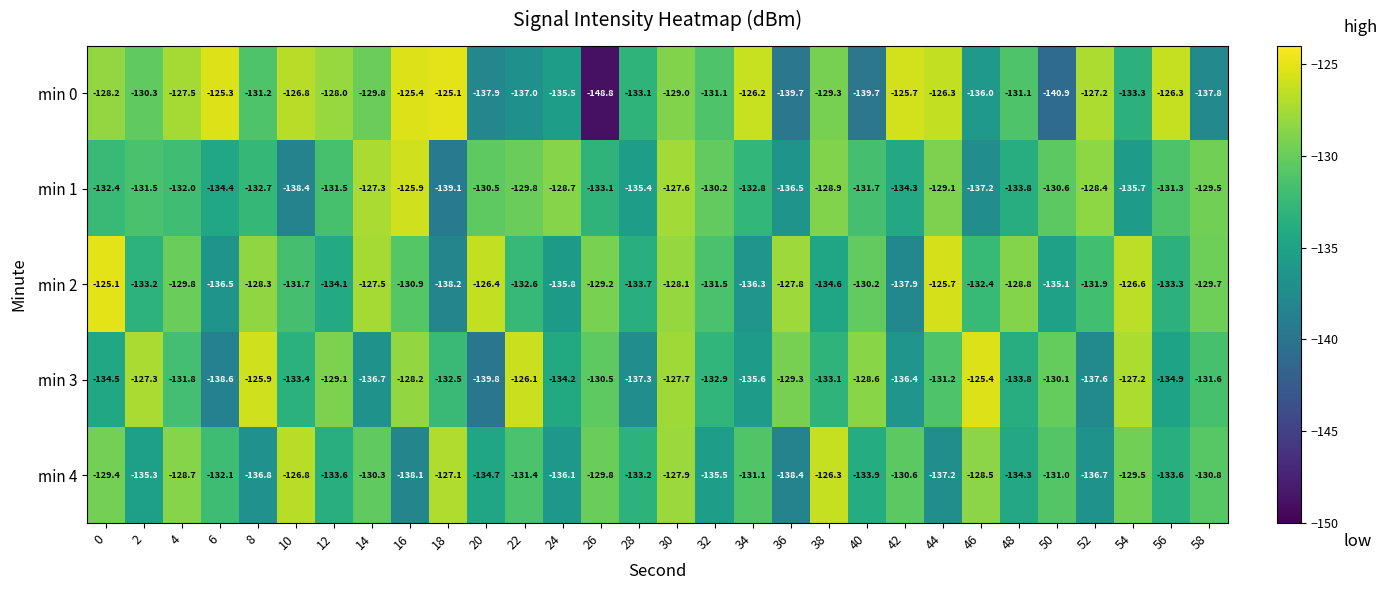

Which series has the largest total across all categories?

min 2